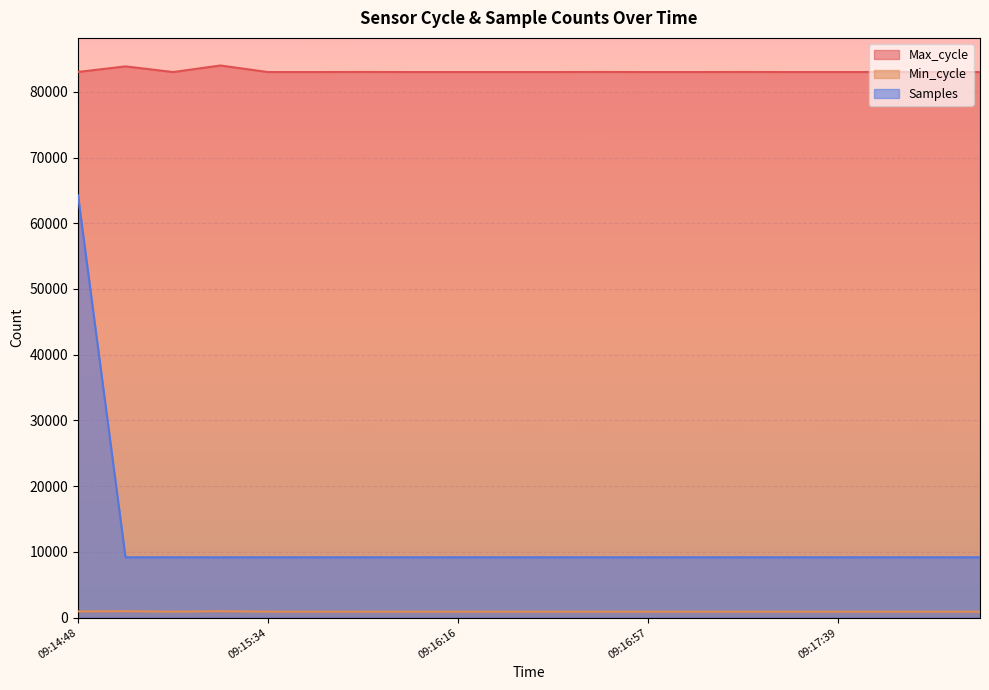

What is the difference between the highest and lowest values at 09:15:55?

82111